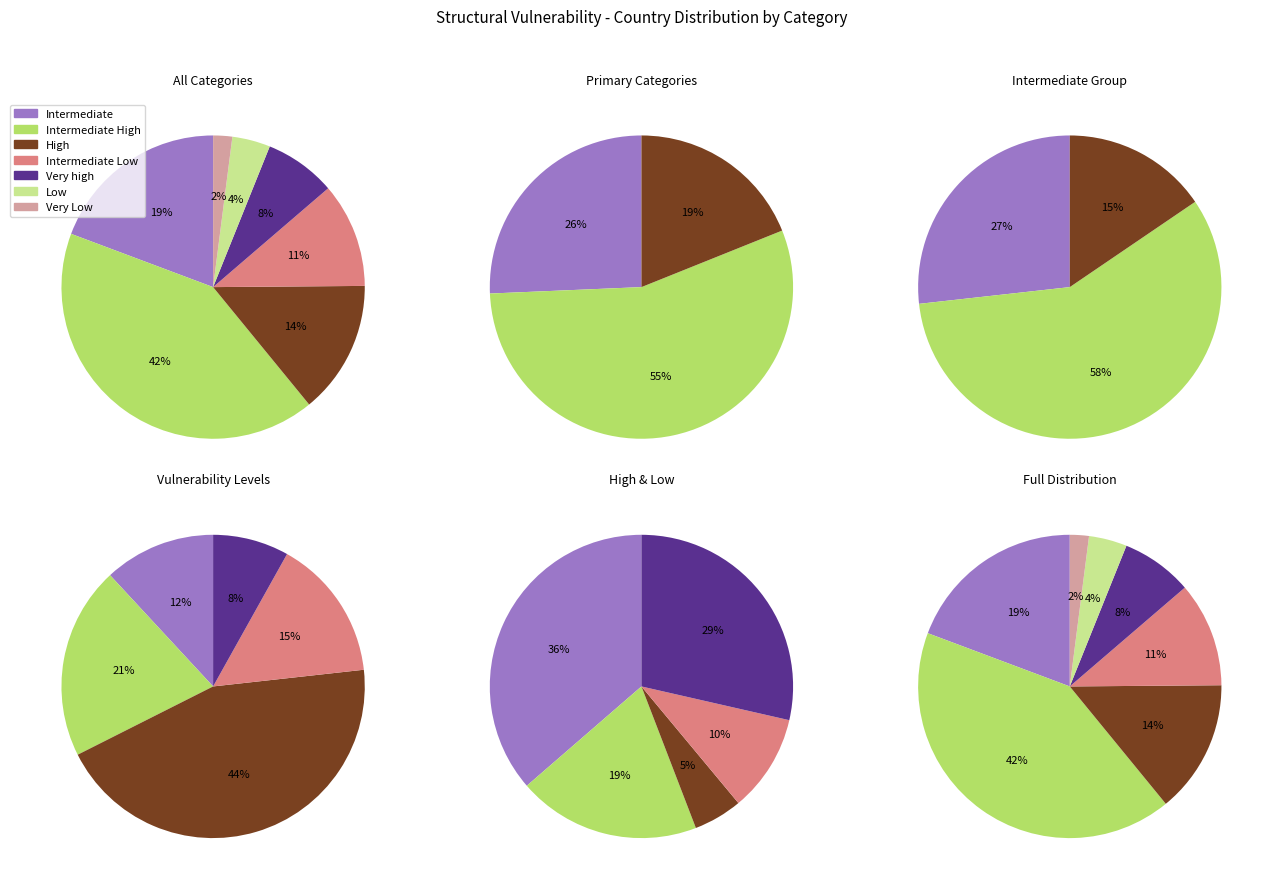

Does Very Low account for over 50% of the chart?

No